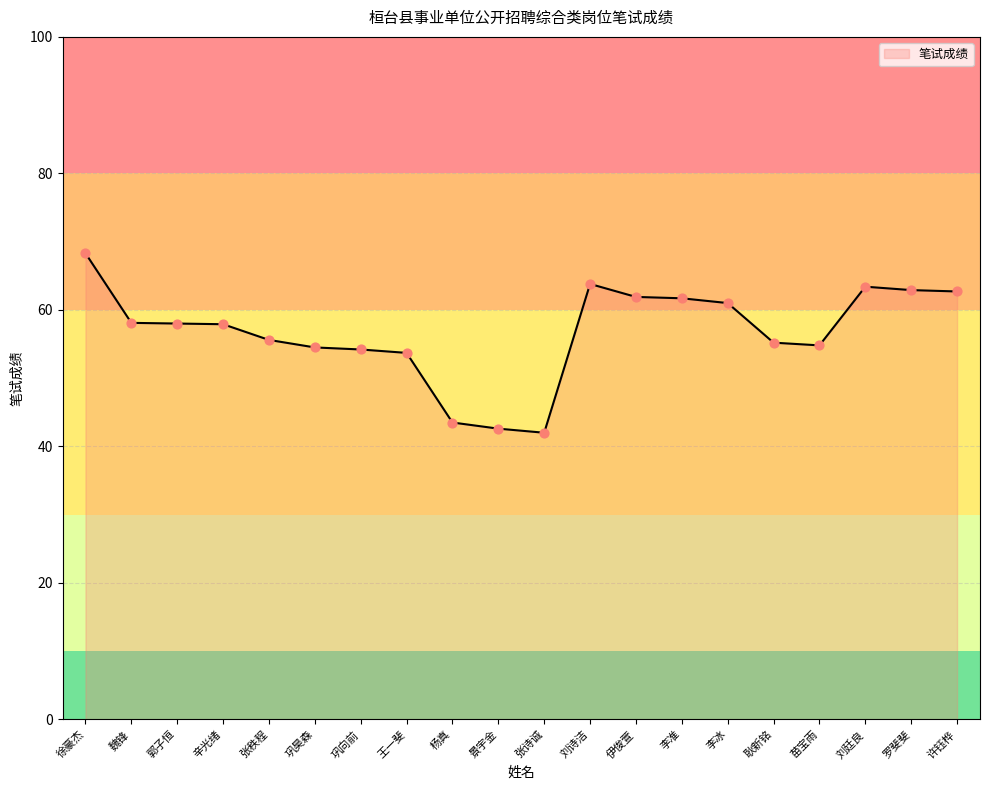

Which has a higher value, 张诗诚 or 辛光绪?

辛光绪